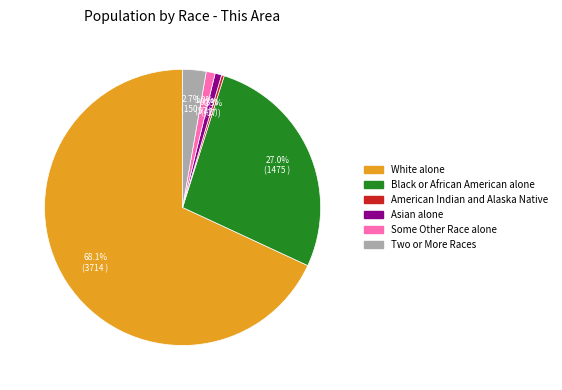

To the nearest percent, what is the average slice percentage?

17%